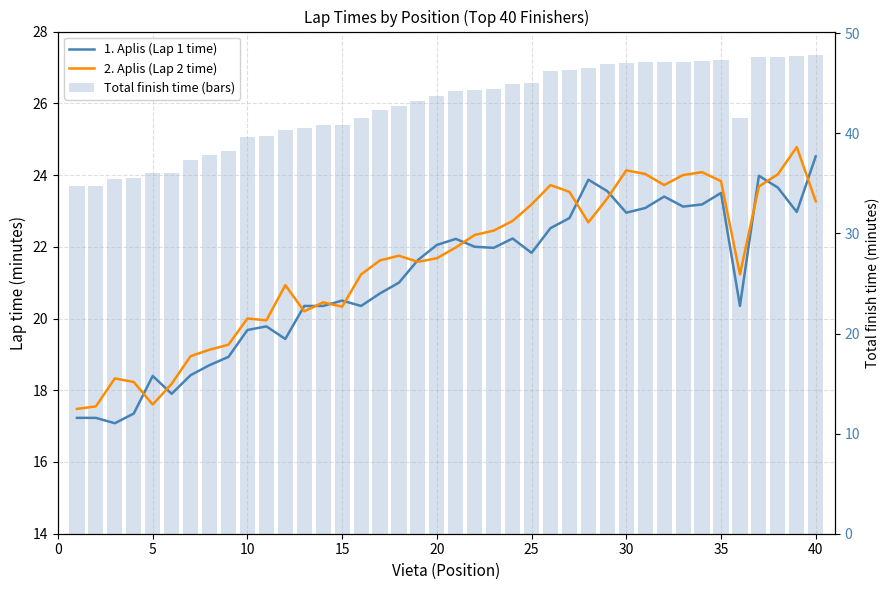

How many values in the 2. Aplis (Lap 2 time) series are below 21?

15